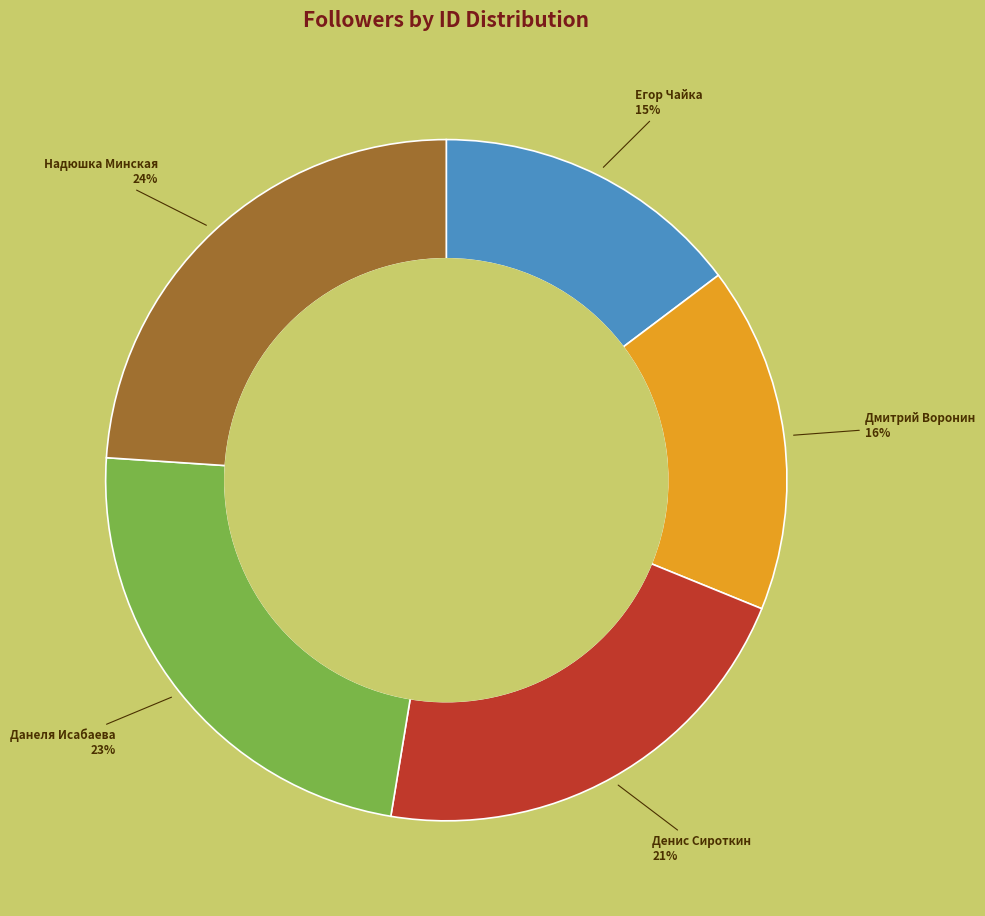

Is there a majority slice in this chart?

No